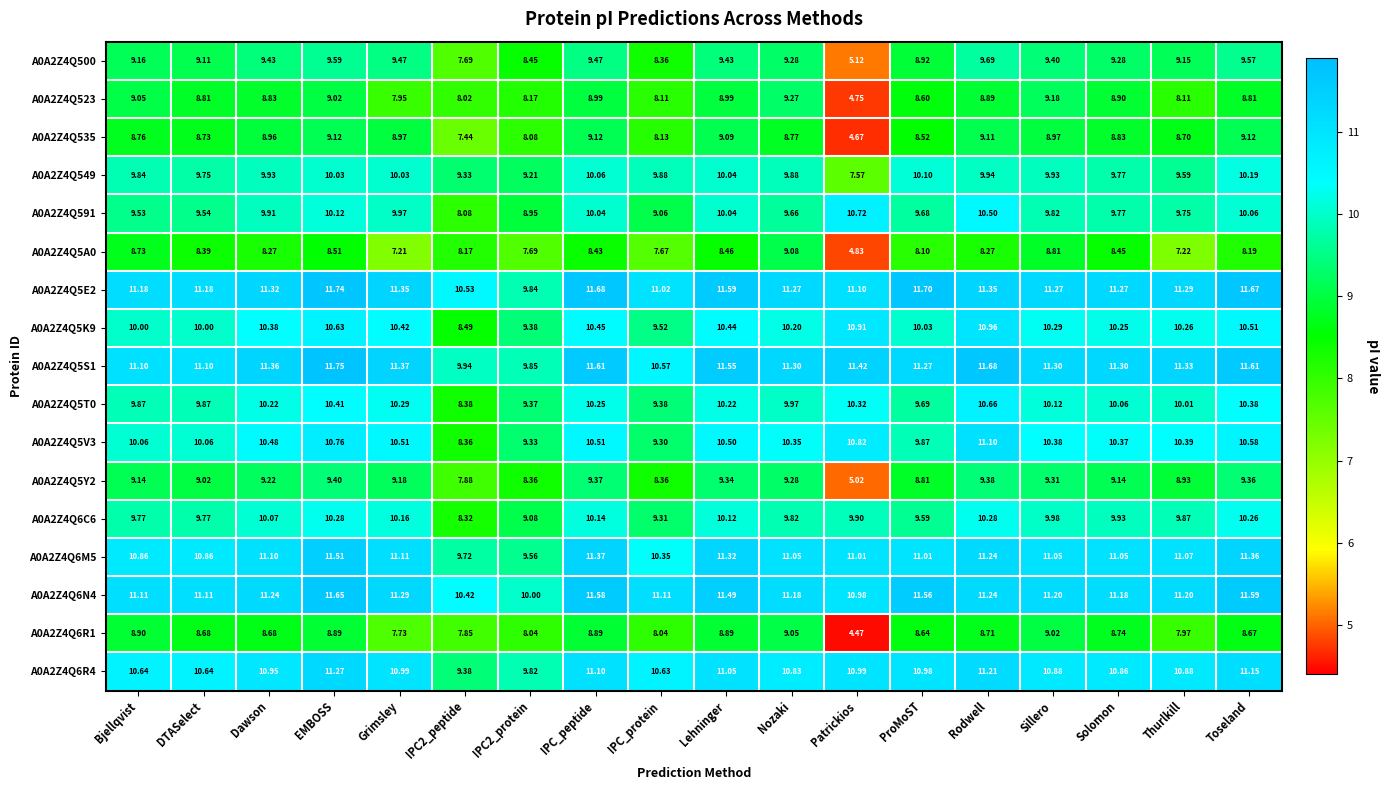

At which label does A0A2Z4Q6R1 first exceed 8?

Bjellqvist